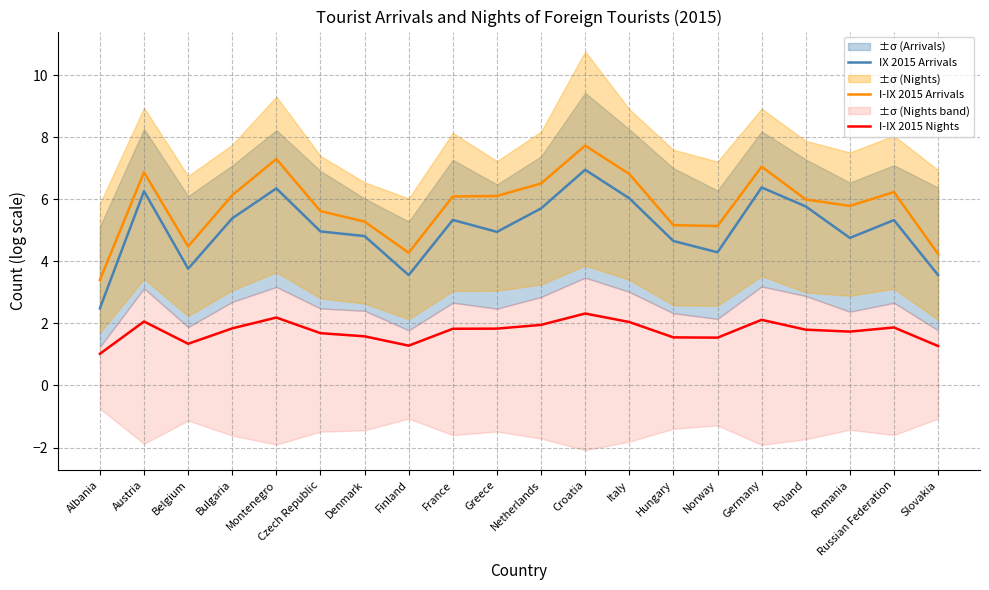

At Greece, list the series in order from smallest to largest.

I-IX 2015 Nights, IX 2015 Arrivals, I-IX 2015 Arrivals